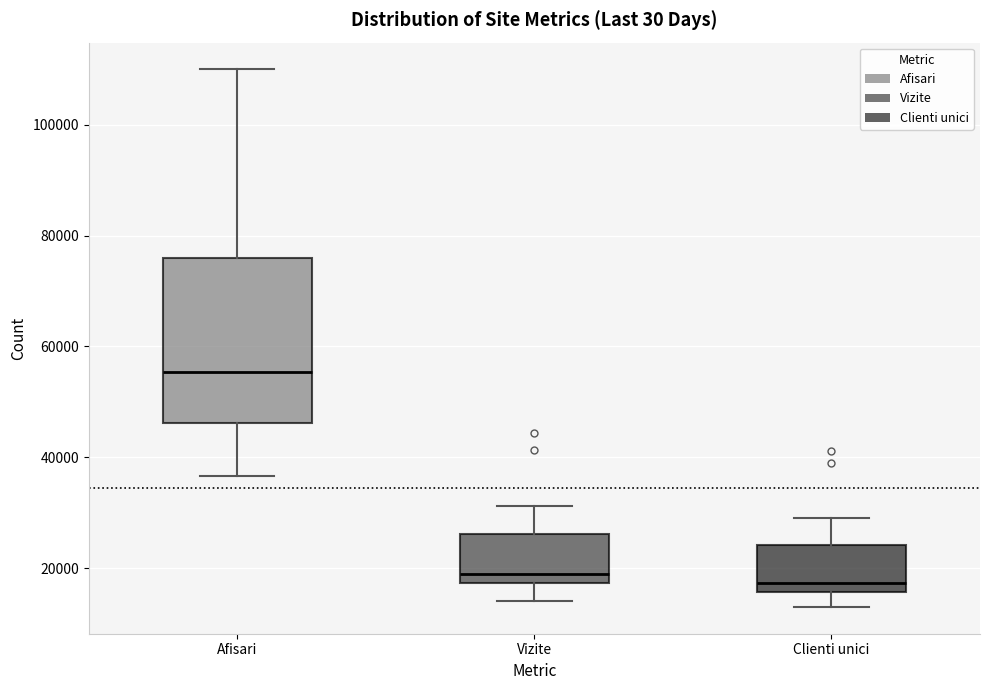

Reading left to right, transcribe this box plot: for each box, give where its median line is, the range the box spans, and where its two whiskers end, as read against the y-axis. The values are not printed on the chart, so give them approximately, as read against the axis.

Afisari: median 56000, box 46000 to 76000, whiskers 36000 to 110000
Vizite: median 18000 (just above the box's lower edge), box 18000 to 26000, whiskers 14000 to 32000
Clienti unici: median 18000, box 16000 to 24000, whiskers 14000 to 30000